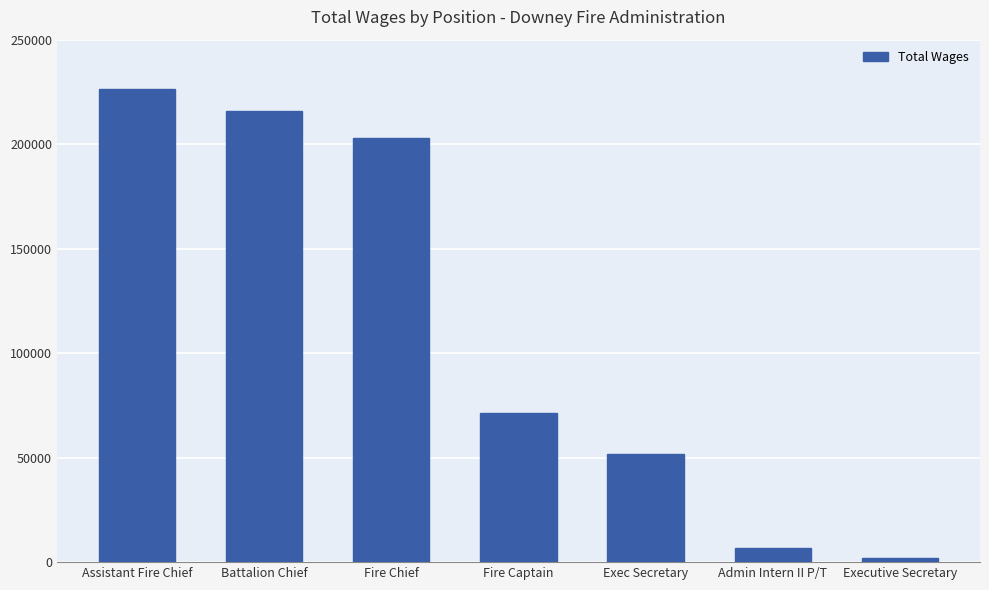

Reading left to right, extract all data points from this chart.

226283	215786	202757	71473	51960	6547	2186